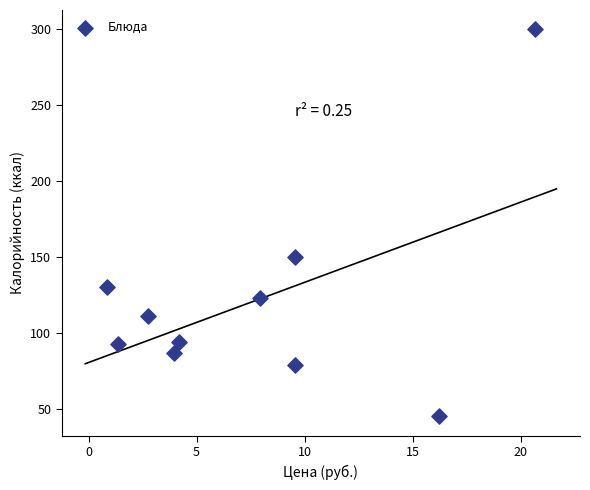

What Y value in the scatter plot is closest to 172?

150.0